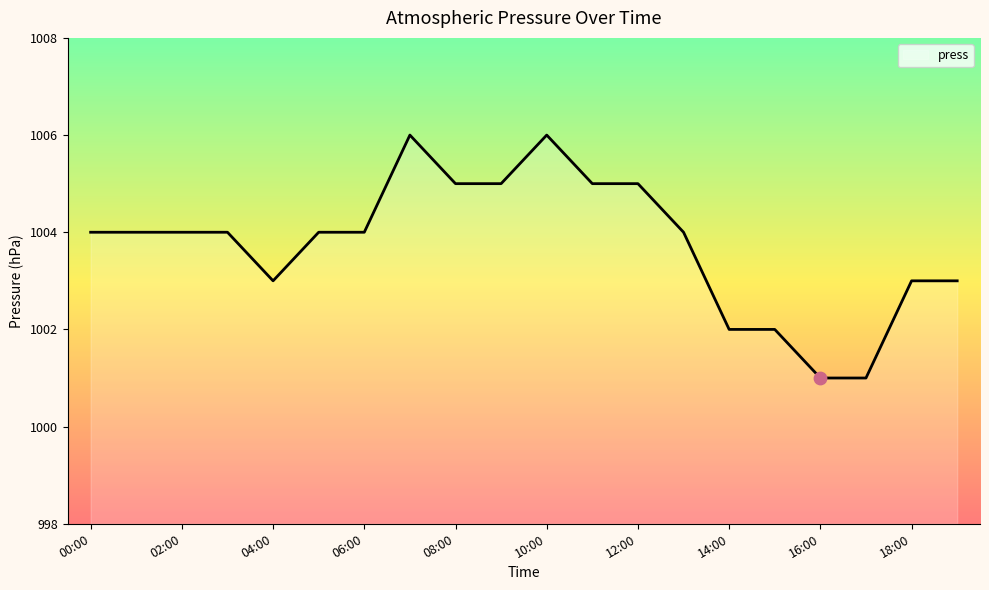

What is the greatest value displayed?

1006